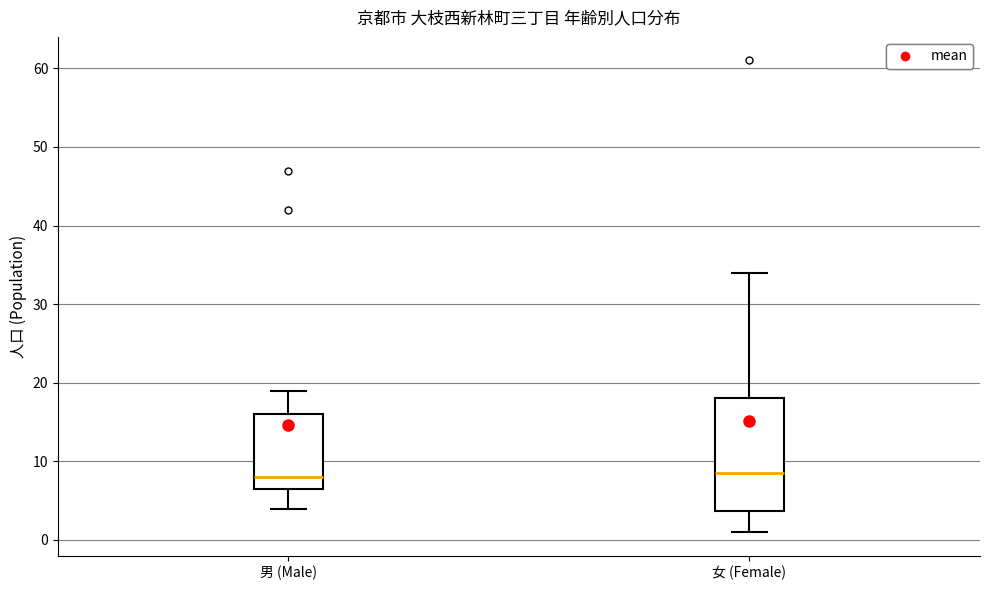

Comparing the boxes themselves (not the whiskers), which one is the tallest?

女 (Female)